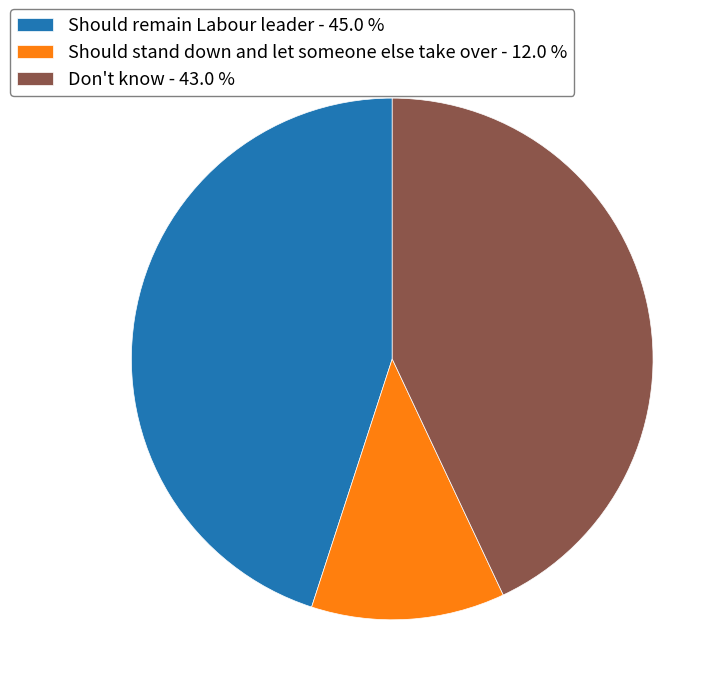

Is it true that Should stand down and let someone else take over is 12% of the pie?

True